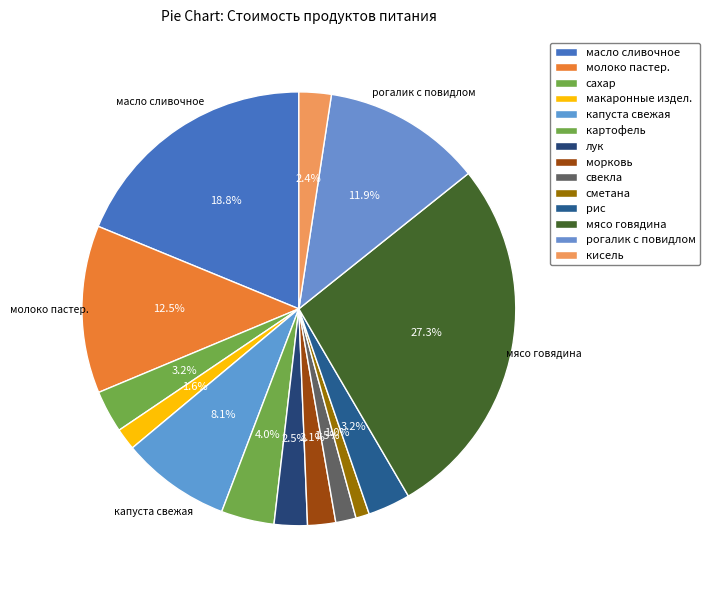

The сметана slice represents 15% of the pie. True or false?

False